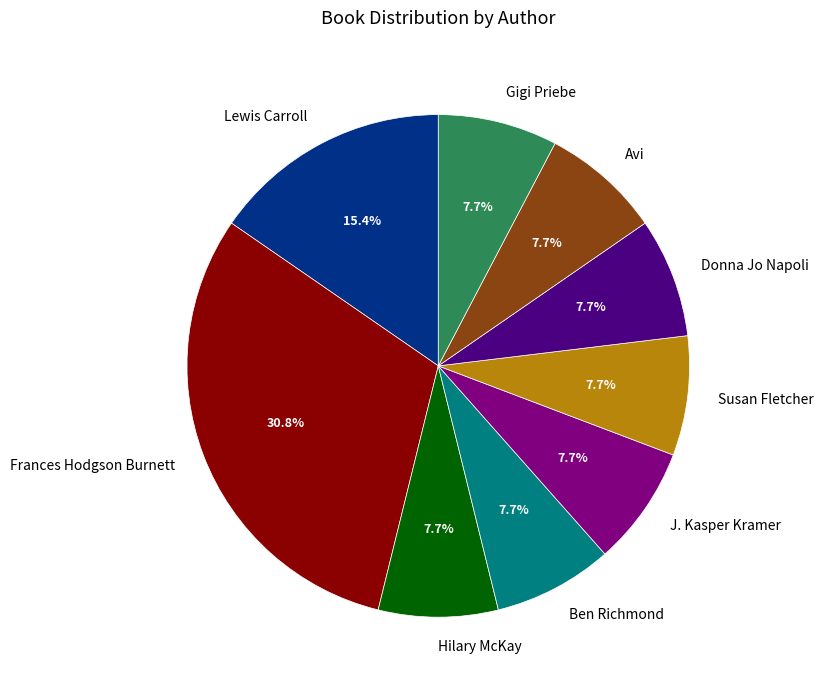

To the nearest percent, what portion does Gigi Priebe represent?

8%